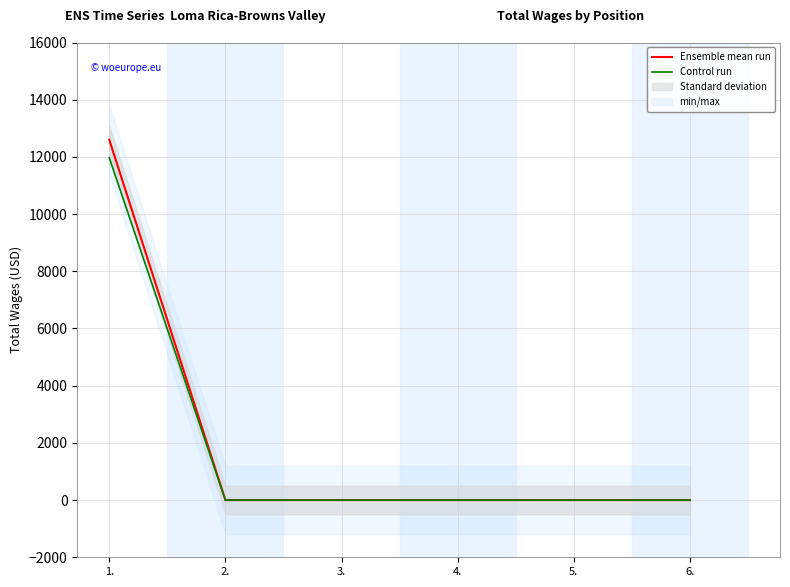

Rank the categories by Control run value from lowest to highest.

2., 3., 4., 5., 6., 1.